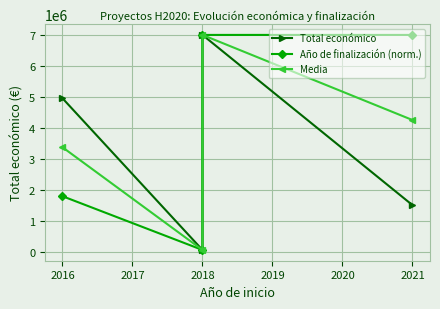

What are all the series names shown in the legend?

Total económico, Año de finalización (norm.), Media